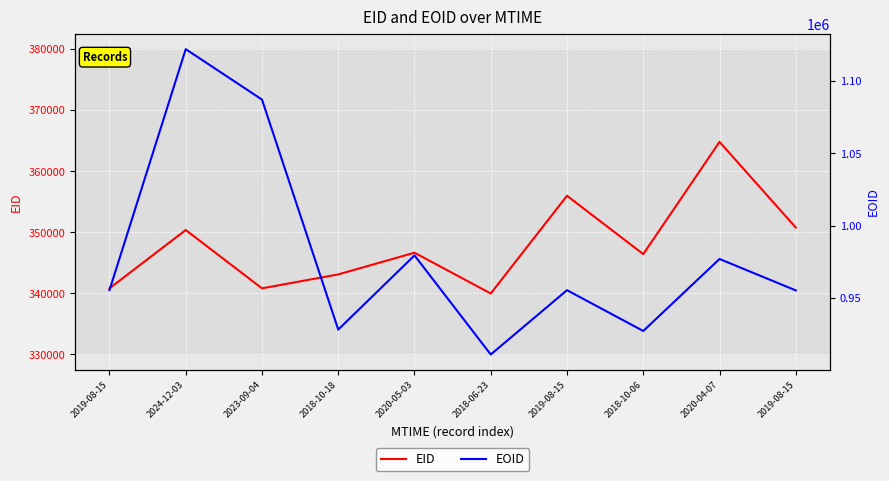

What is the average value of the EOID series?

979777